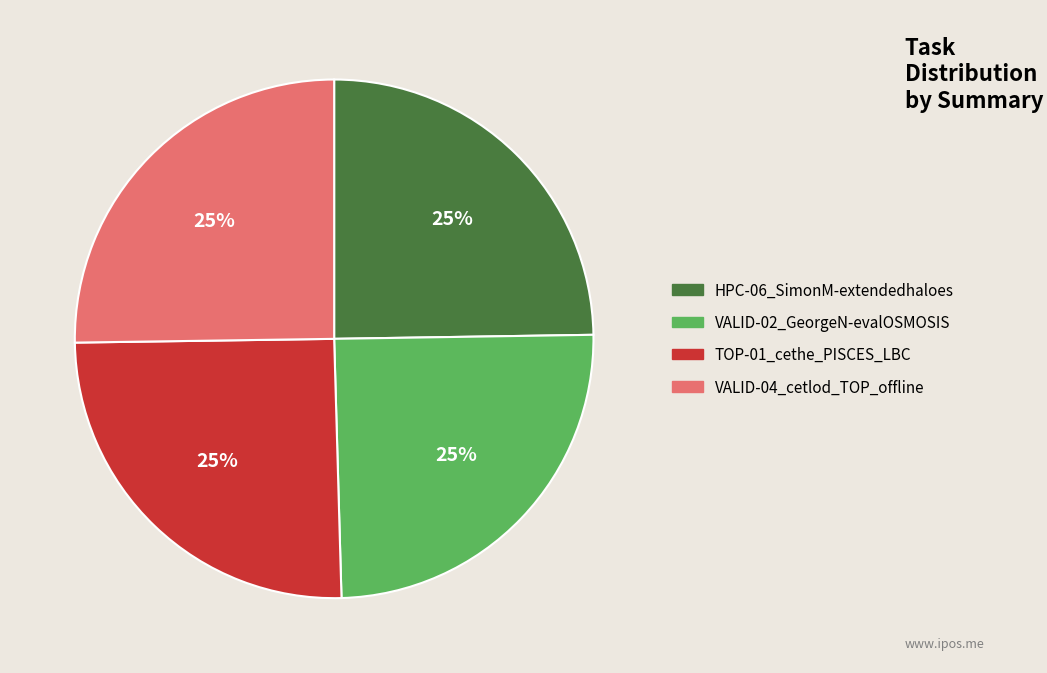

True or false: HPC-06_SimonM-extendedhaloes accounts for 17% of the total.

False